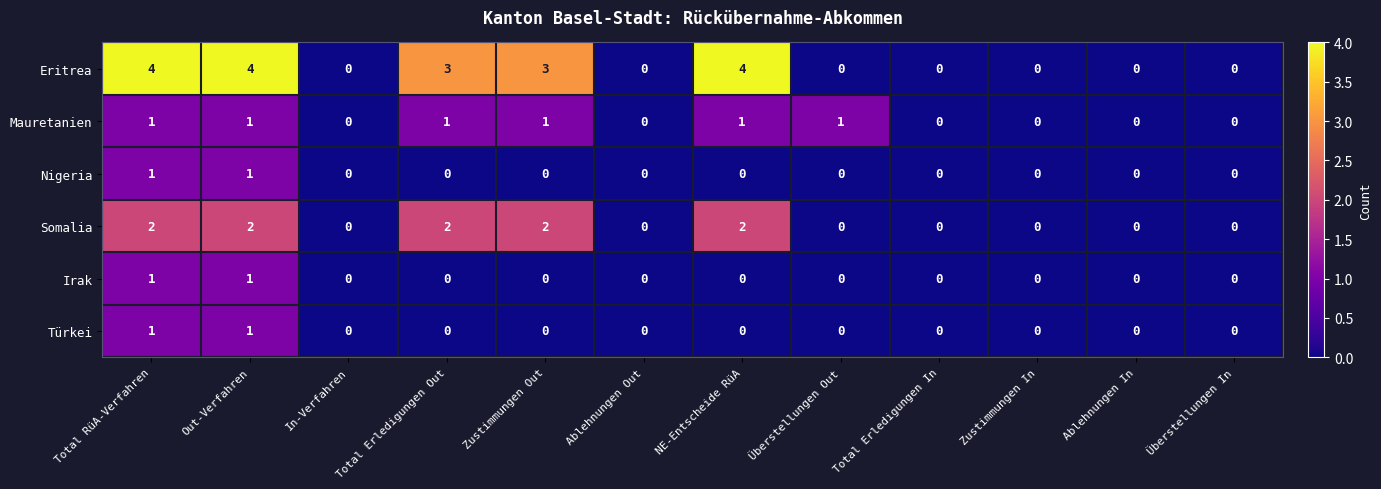

What is the sum of the Eritrea values at NE-Entscheide RüA and Total Erledigungen In?

4